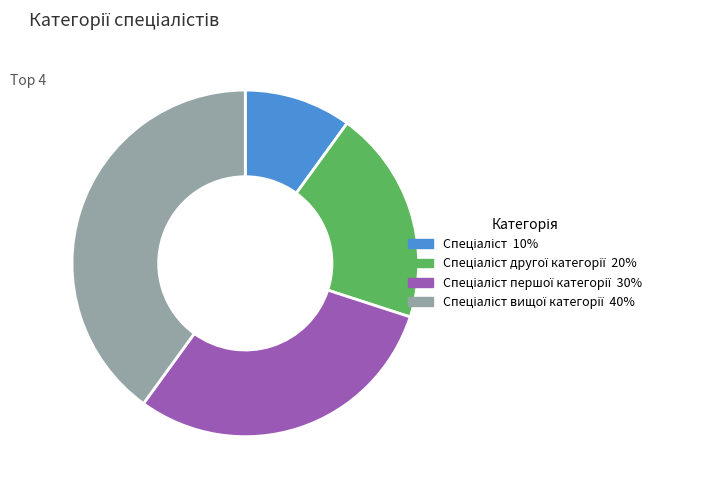

Is there a majority slice in this chart?

No